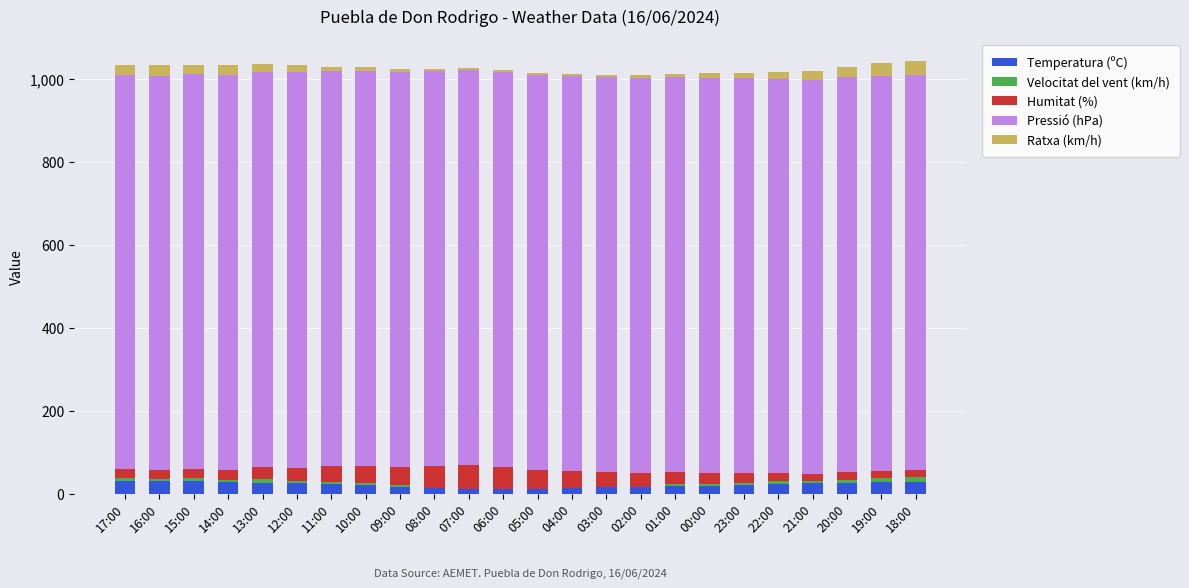

What is the maximum value for Temperatura (ºC)?

31.2